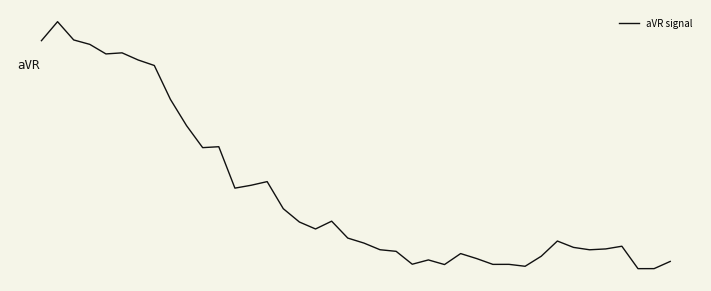

Does the chart have visible grid lines?

No